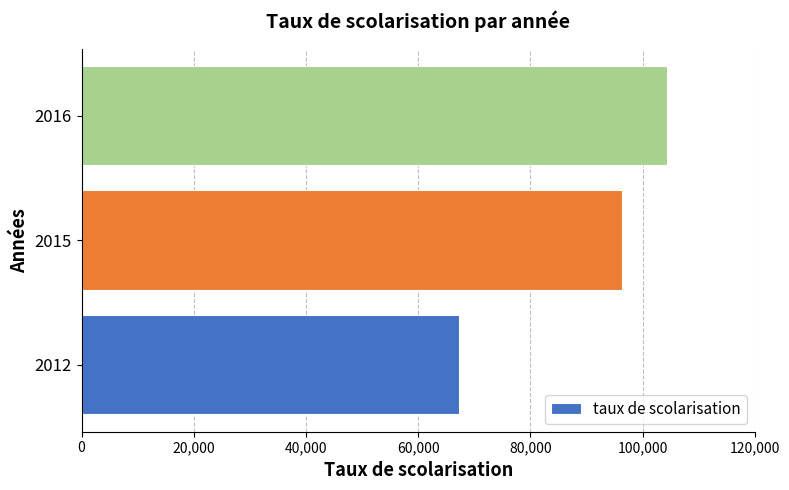

What value does the data have at 2016, to the nearest 50?

104350